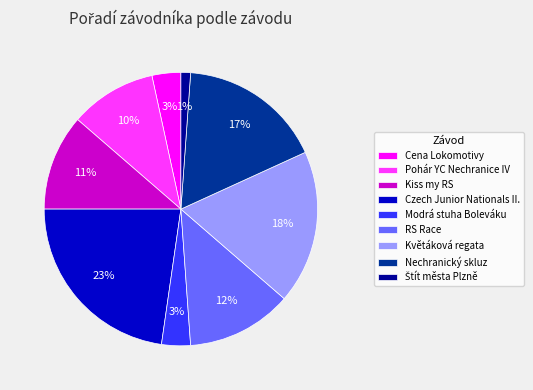

Which category has the biggest portion of the pie?

Czech Junior Nationals II.